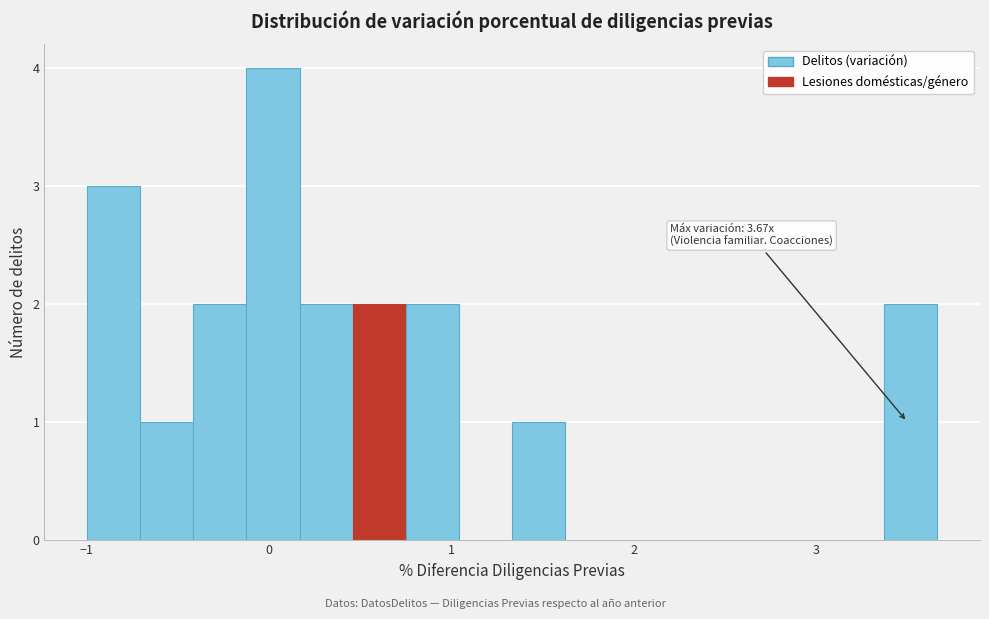

Read against the x-axis, roughly where is the centre of the tallest bar?

0.0